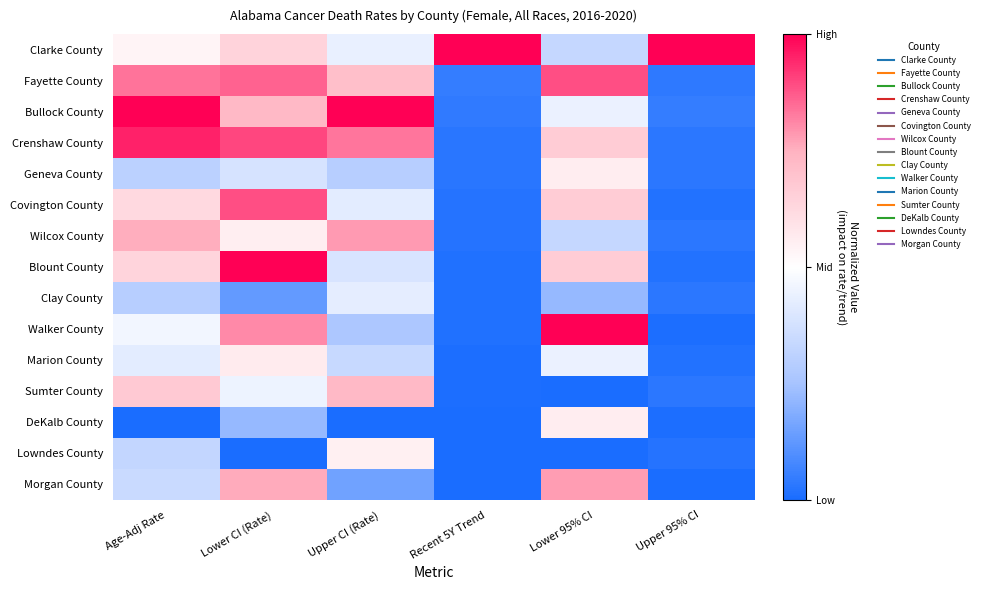

Which series changed the most between Upper CI (Rate) and Lower 95% CI?

Walker County